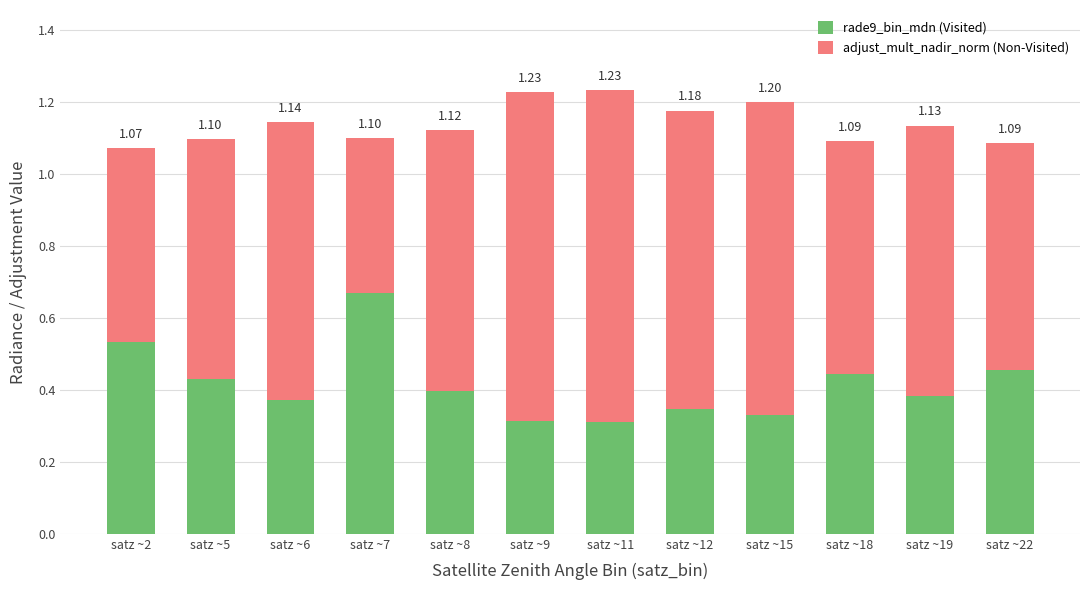

True or false: adjust_mult_nadir_norm (Non-Visited) has a value of 0.5 at satz ~2.

True